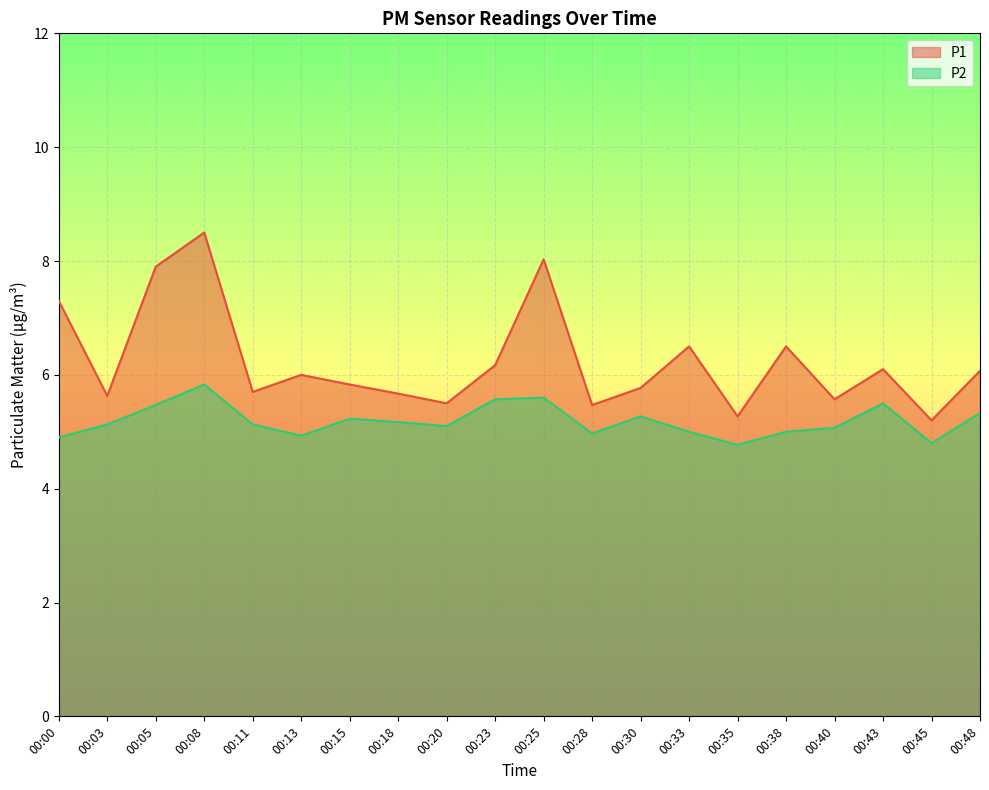

Reading right to left, list all the values displayed in this chart.

P1: 6.1	5.2	6.1	5.6	6.5	5.3	6.5	5.8	5.5	8.0	6.2	5.5	5.7	5.8	6.0	5.7	8.5	7.9	5.6	7.3
P2: 5.3	4.8	5.5	5.1	5.0	4.8	5.0	5.3	5.0	5.6	5.6	5.1	5.2	5.2	4.9	5.1	5.8	5.5	5.1	4.9